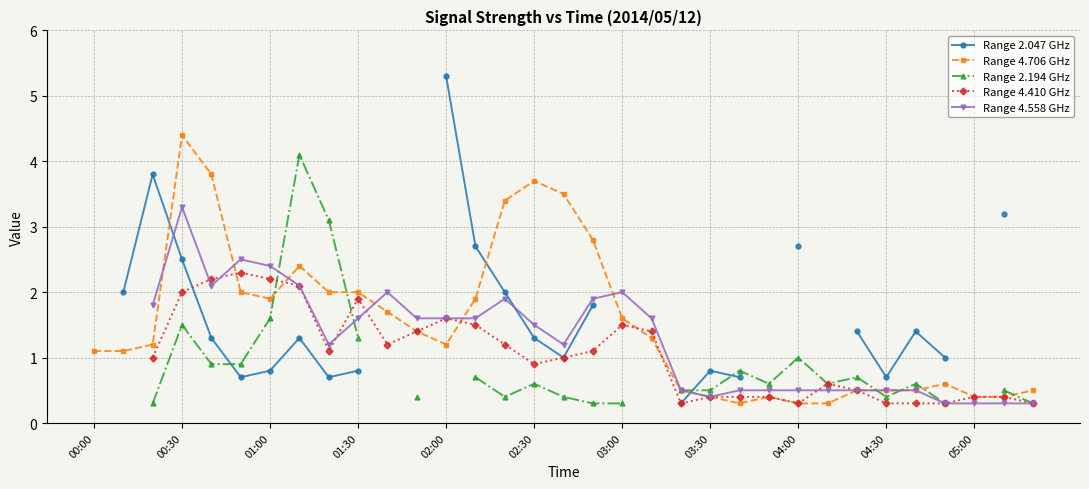

True or false: Range 4.558 GHz and Range 4.706 GHz cross at least once.

True